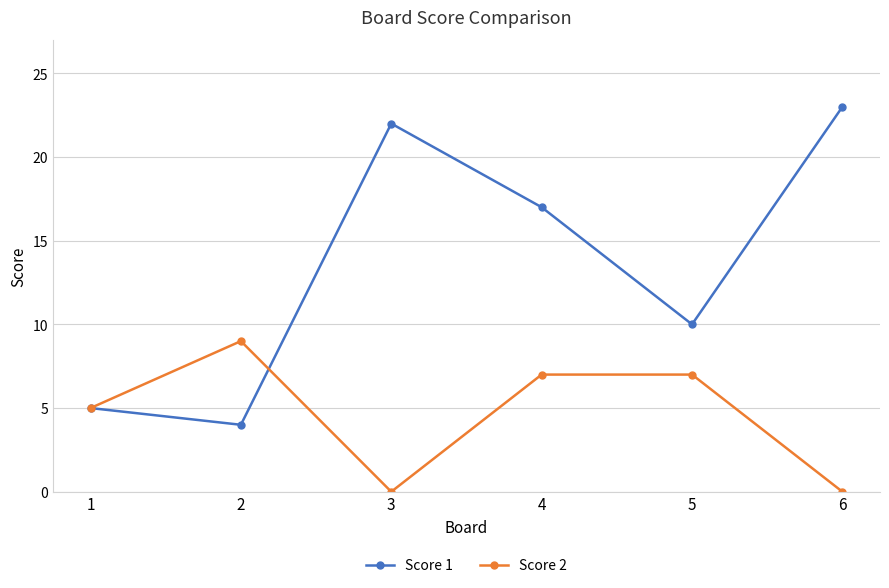

What is the value of the Score 2 point at the 5th from the left?

7